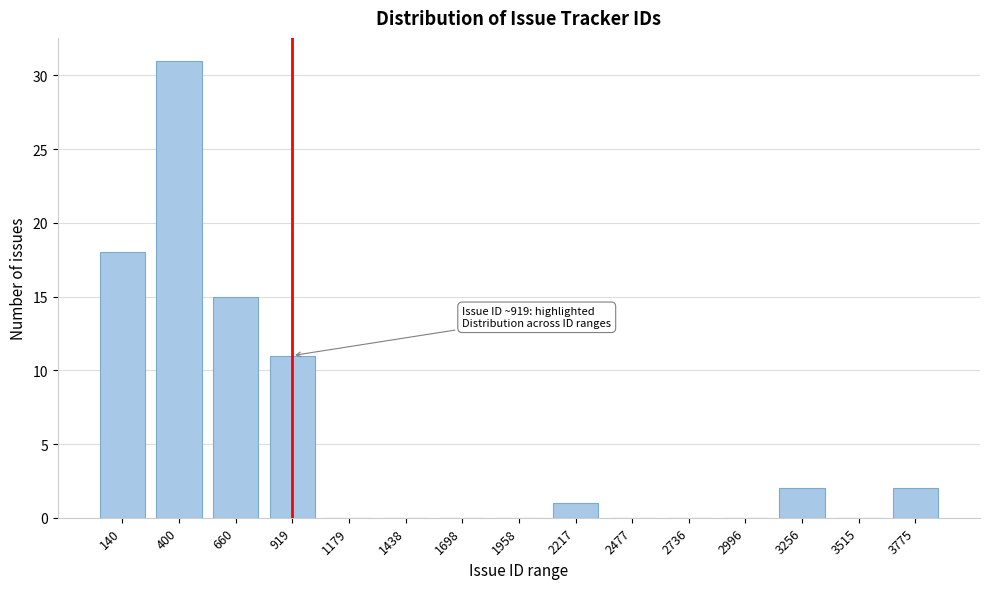

Reading left to right, what are all the values shown in this chart?

140=18	400=31	660=15	919=11	1179=0	1438=0	1698=0	1958=0	2217=1	2477=0	2736=0	2996=0	3256=2	3515=0	3775=2